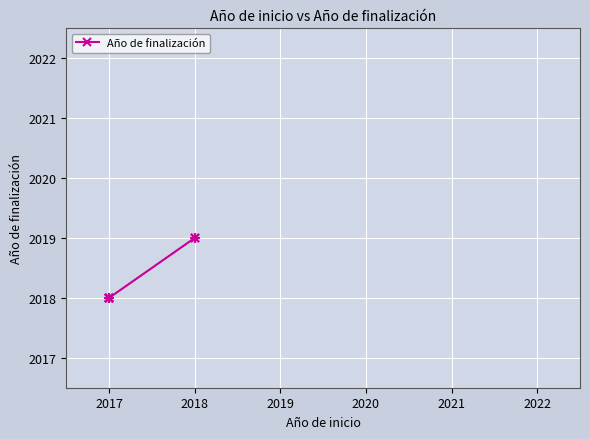

True or false: the data shows 1294 at 2017.

False